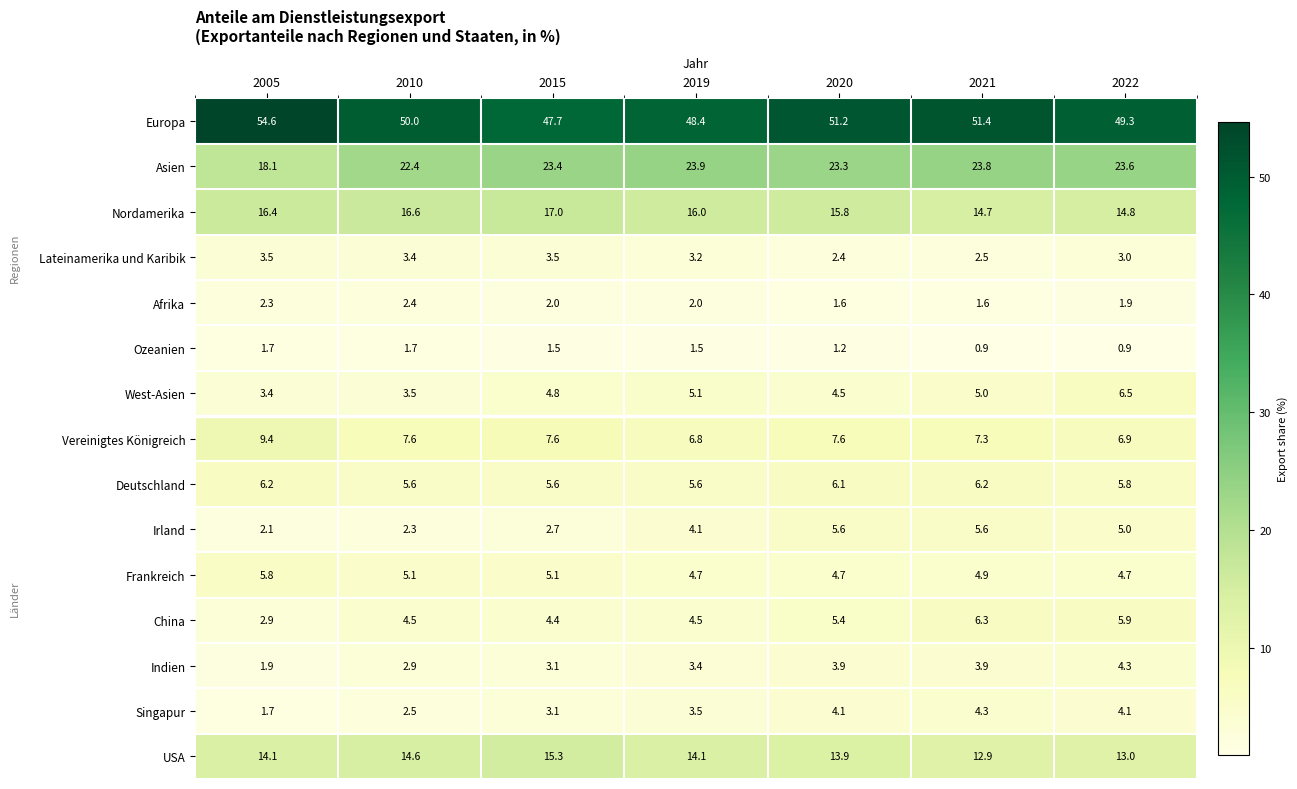

What is the difference between the Ozeanien values at 2020 and 2005?

0.5